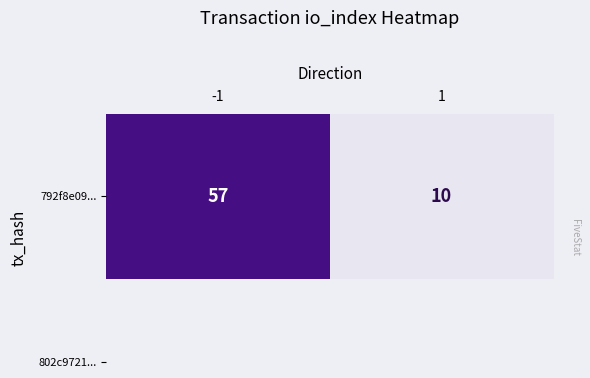

Rank the categories by value from highest to lowest.

-1, 1